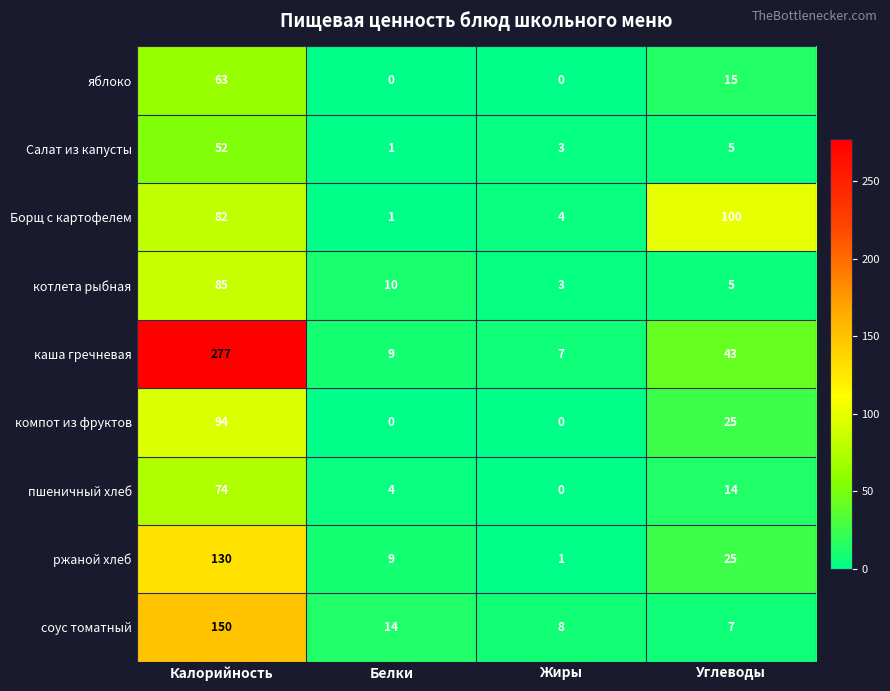

Is it true that компот из фруктов equals 94 at Калорийность?

True